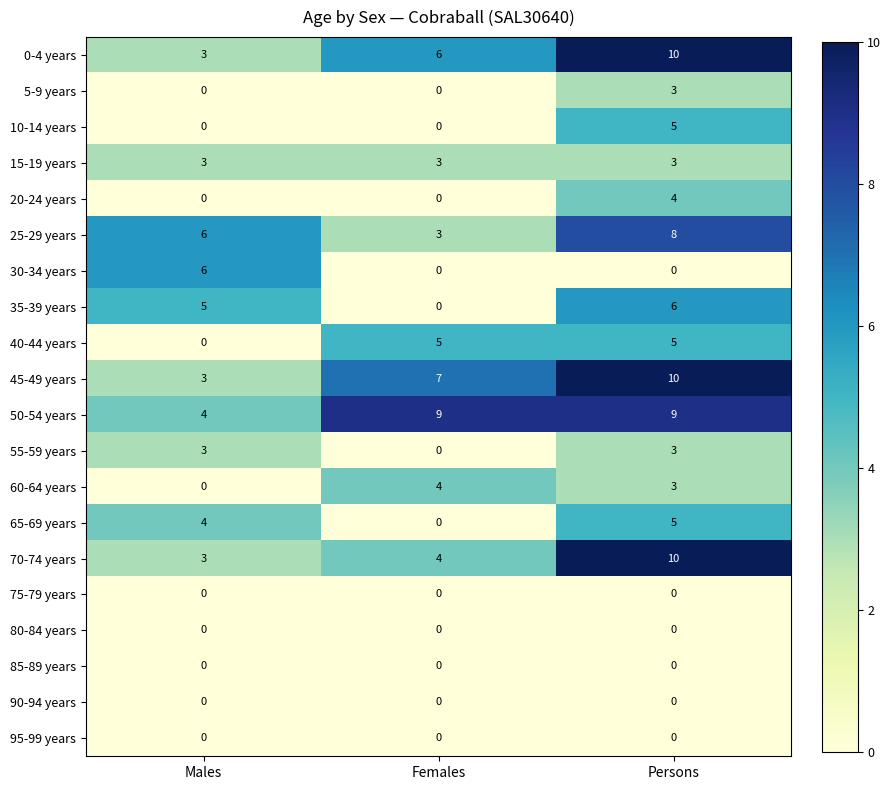

Which series has the largest total across all categories?

50-54 years